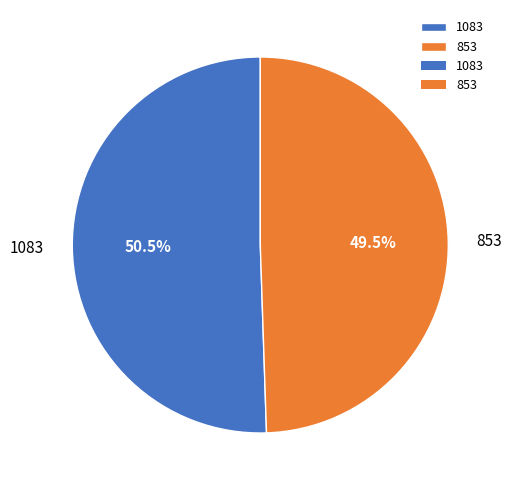

To the nearest percent, what is the average slice percentage?

50%